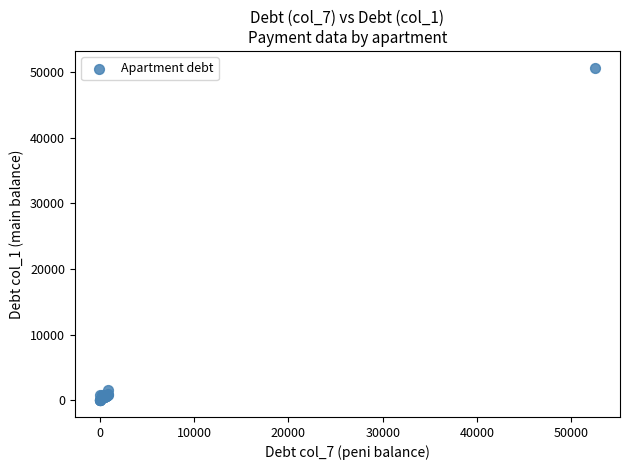

What Y value in the scatter plot is closest to 25324?

1498.0